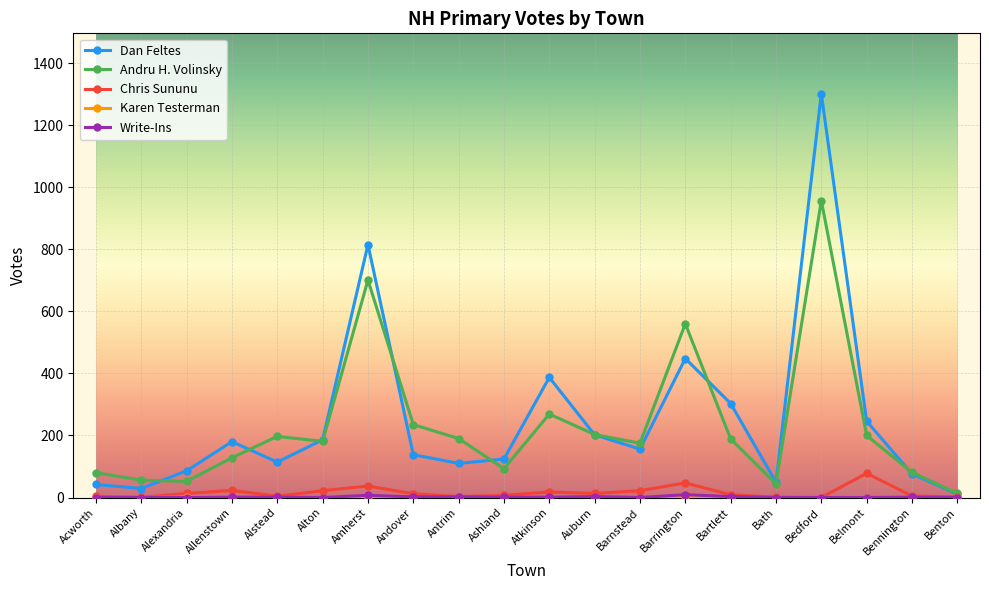

What is the sum of all Dan Feltes values?

5003